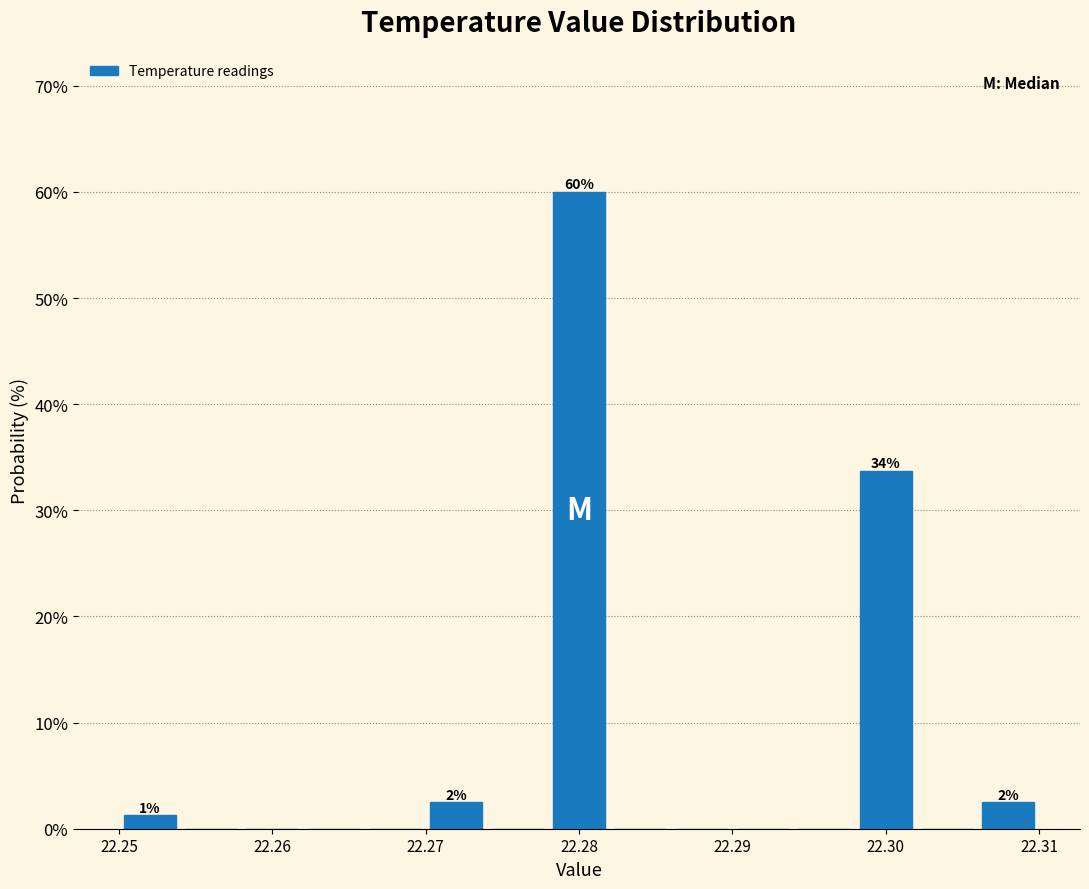

Which range on the x-axis has the tallest bar?

22.278 to 22.282